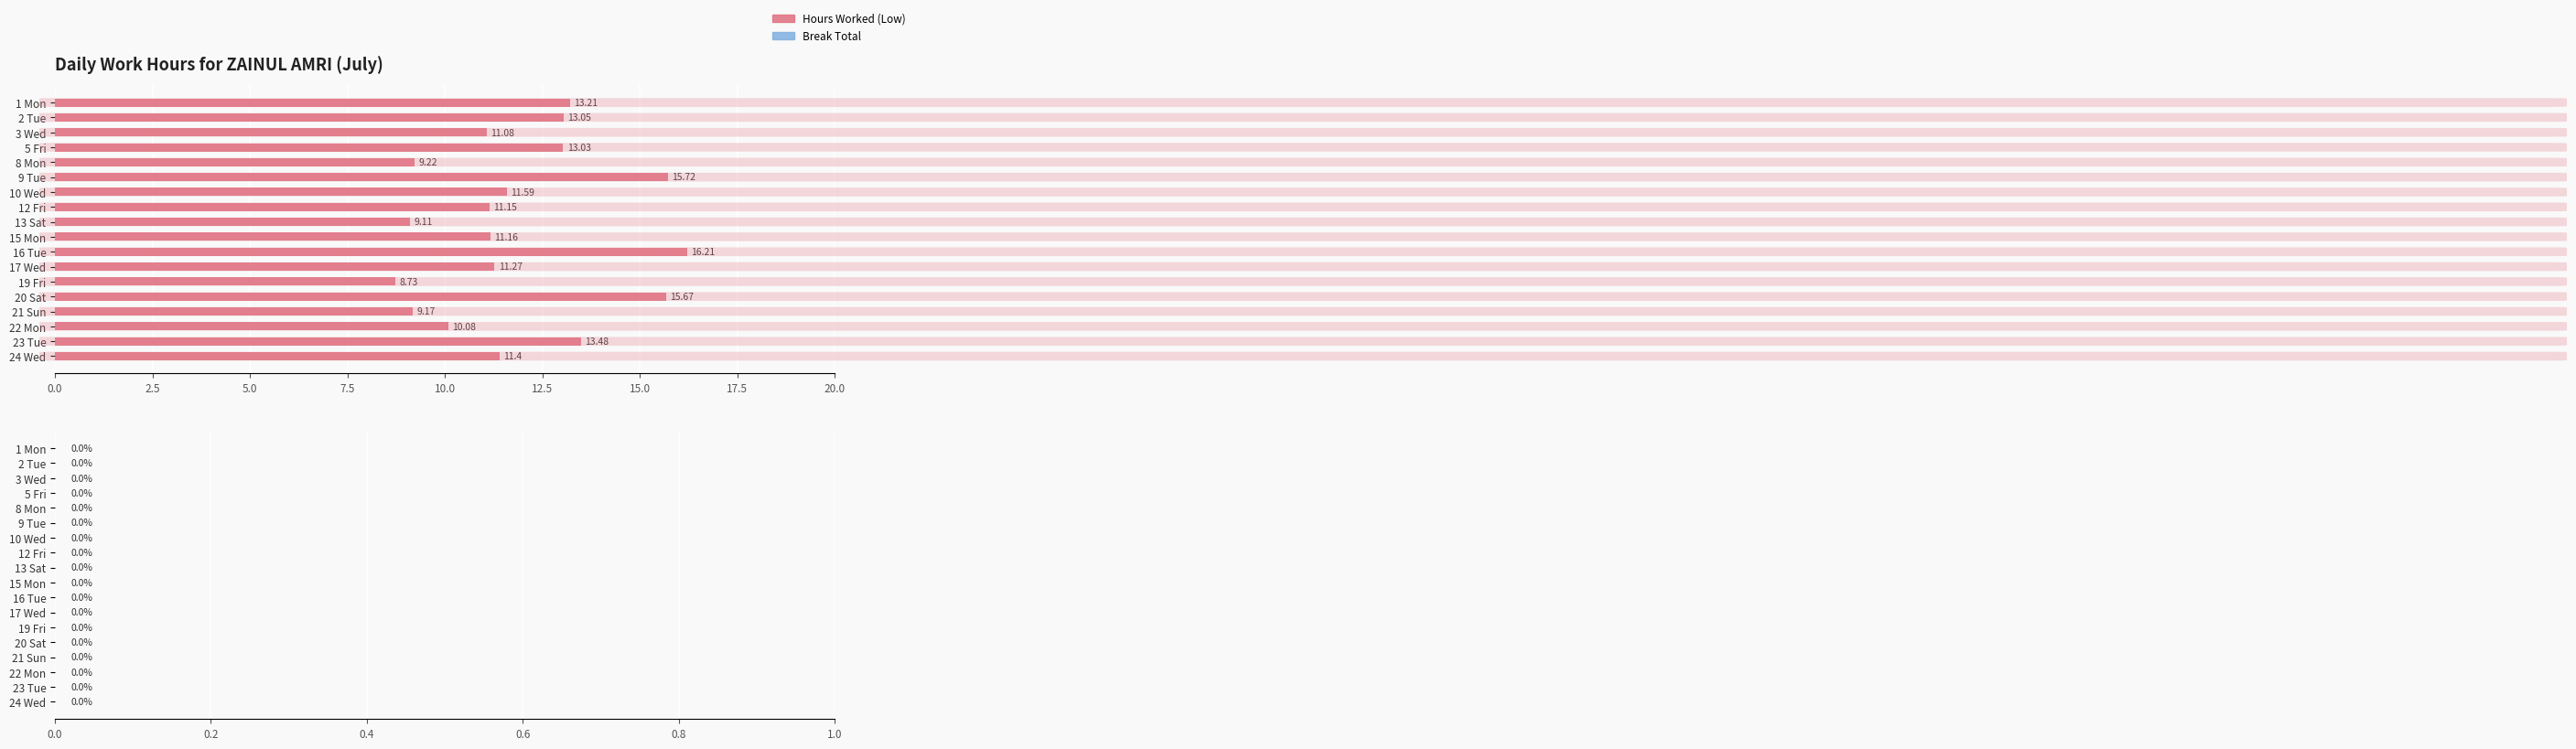

List the labels in order of value, smallest first.

19 Fri, 13 Sat, 21 Sun, 8 Mon, 22 Mon, 3 Wed, 12 Fri, 15 Mon, 17 Wed, 24 Wed, 10 Wed, 5 Fri, 2 Tue, 1 Mon, 23 Tue, 20 Sat, 9 Tue, 16 Tue